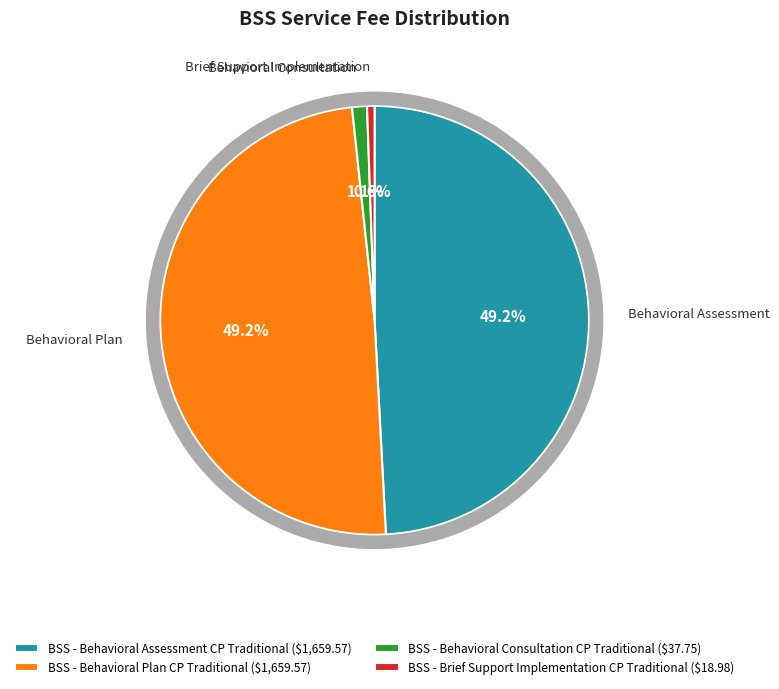

What is the smallest slice in the pie chart?

BSS - Brief Support Implementation CP Traditional